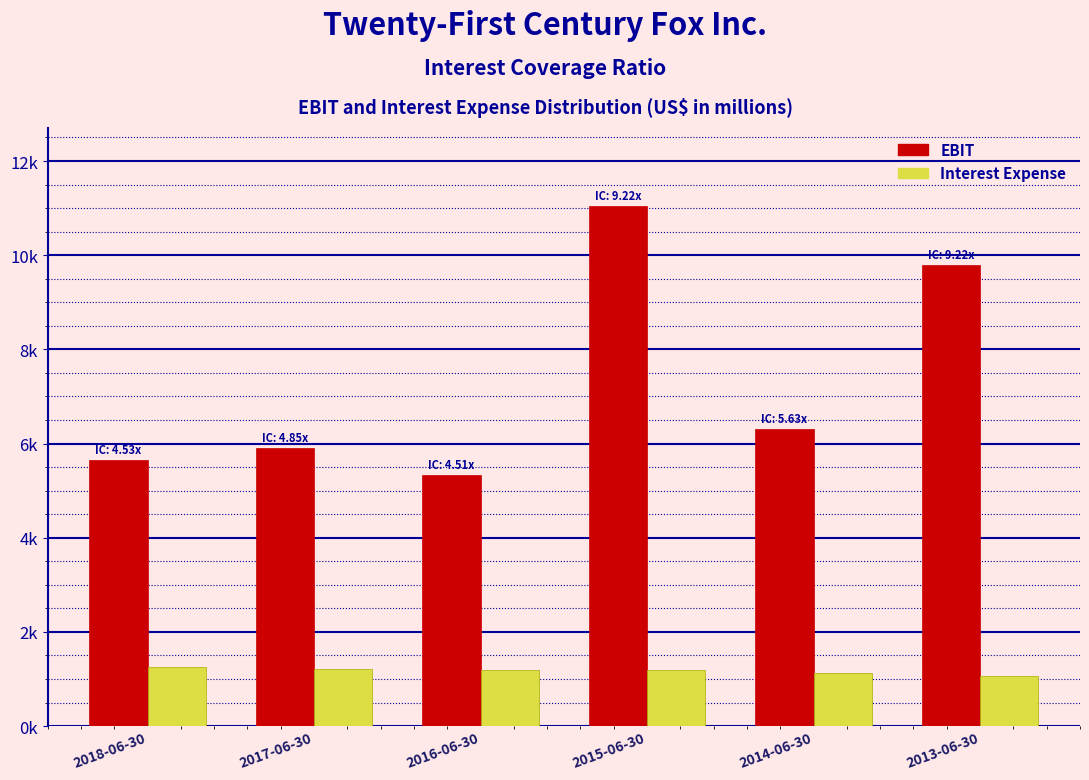

Are the bars grouped side by side (vs. stacked)?

Yes